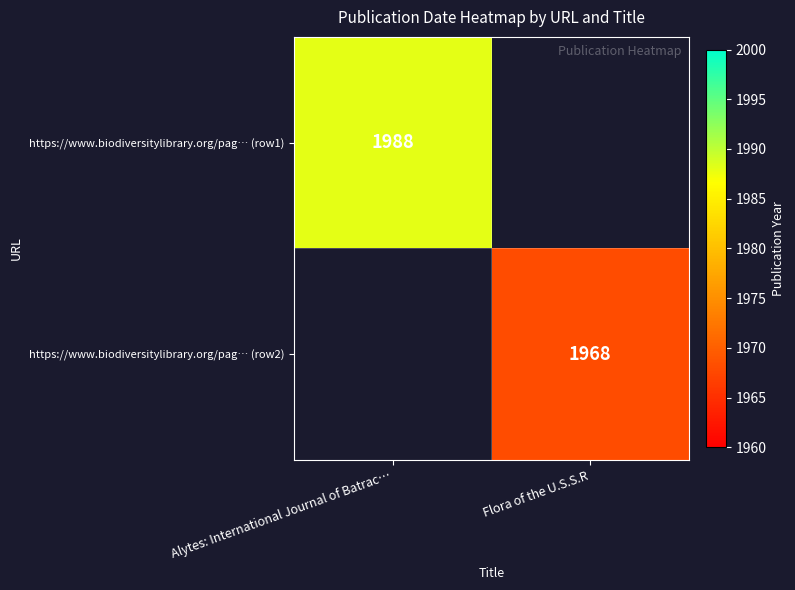

Is the value of https://www.biodiversitylibrary.org/pag… (row2) at Flora of the U.S.S.R greater than the value of https://www.biodiversitylibrary.org/pag… (row1) at Alytes: International Journal of Batrac…?

No